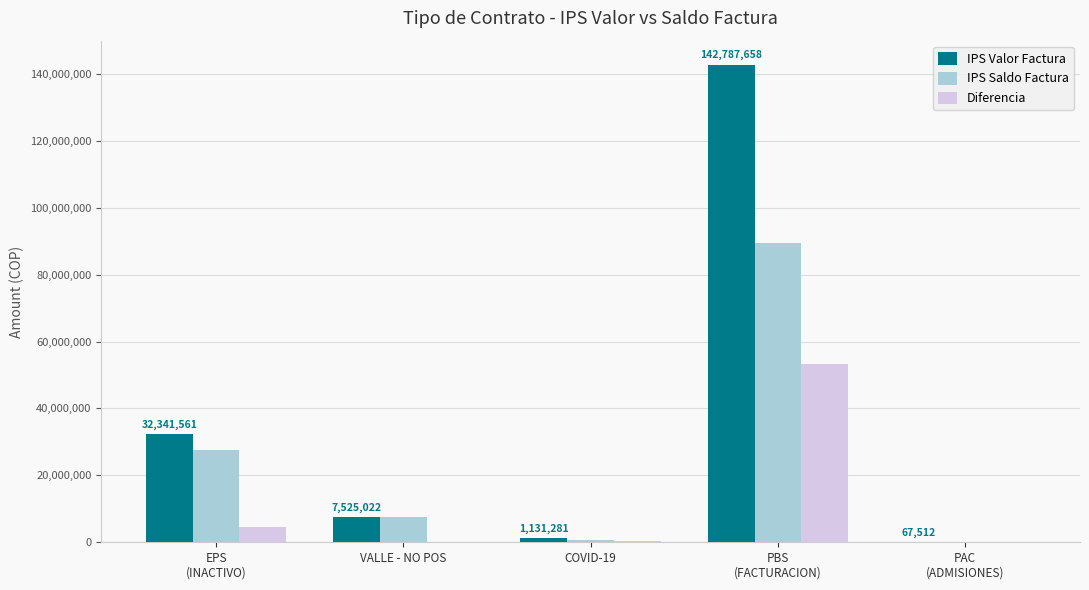

How many categories are shown in the chart?

5